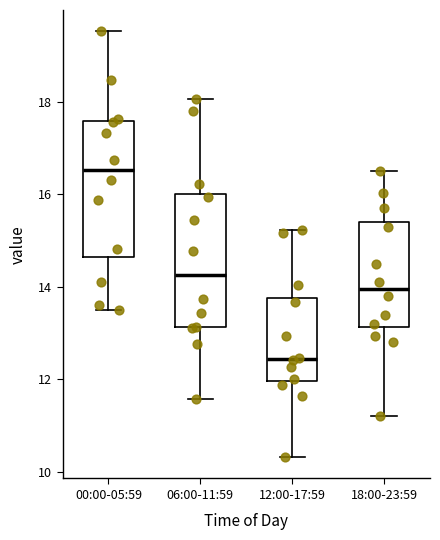

Where does the median line of the box for 18:00-23:59 sit on the y-axis? The values are not printed on the chart, so give them approximately, as read against the axis.

14.0